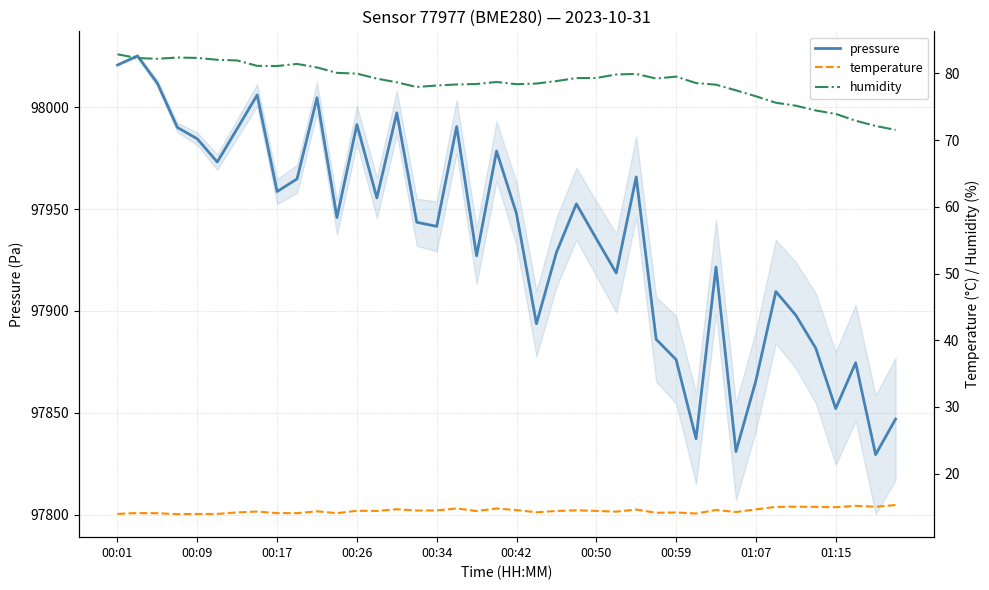

What is the highest value of the pressure series?

98025.2